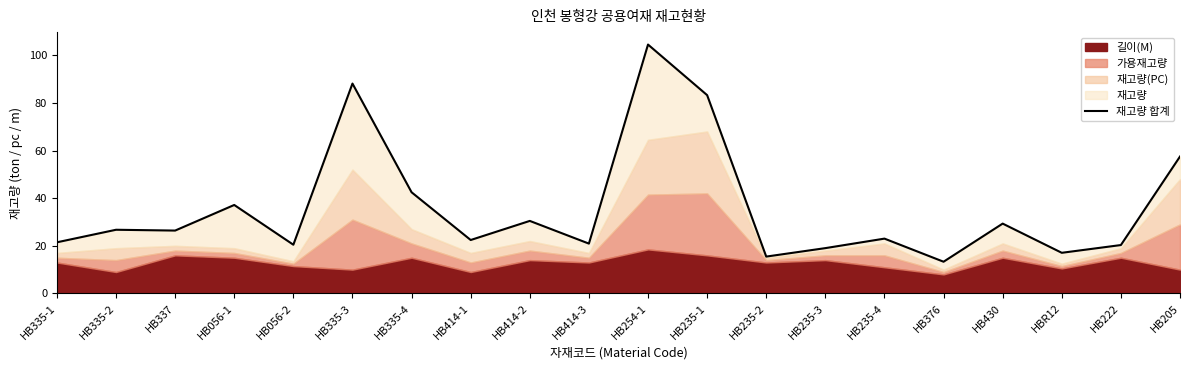

Which has a higher value, HB235-4 or HB335-3?

HB335-3